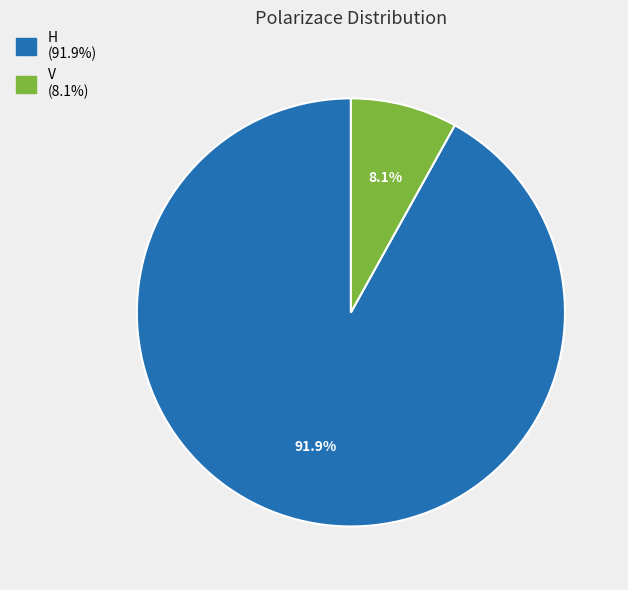

Is there any slice that represents more than half of the pie?

Yes